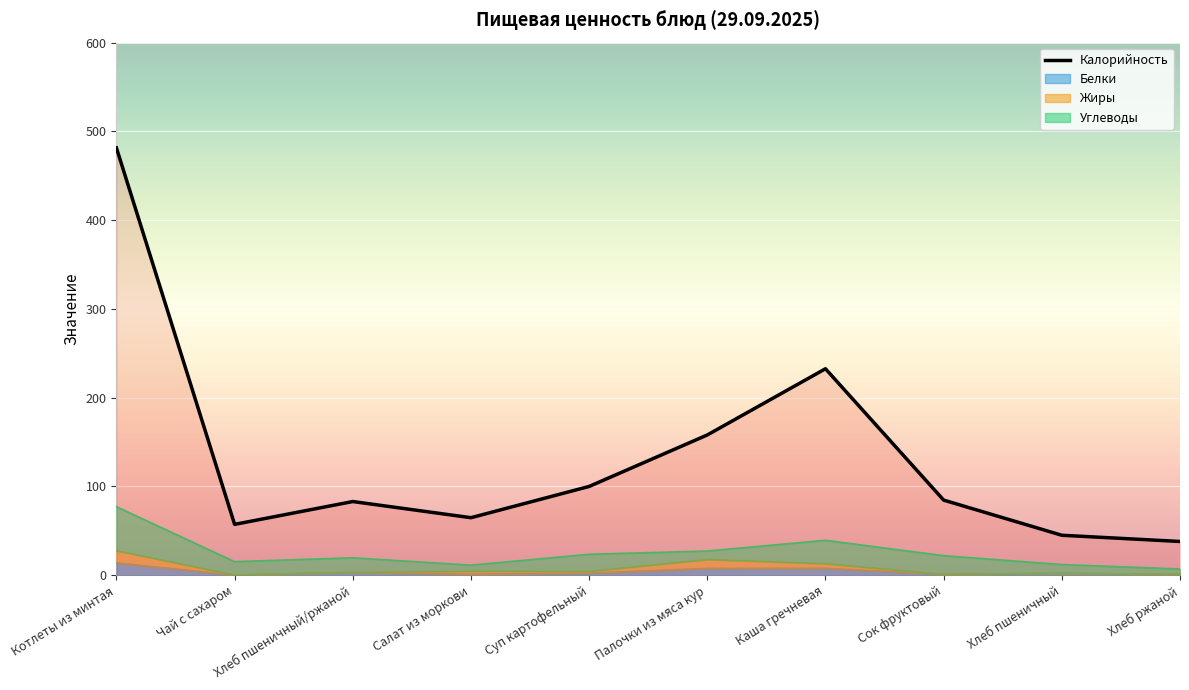

At which label is the value closest to 259?

Каша гречневая